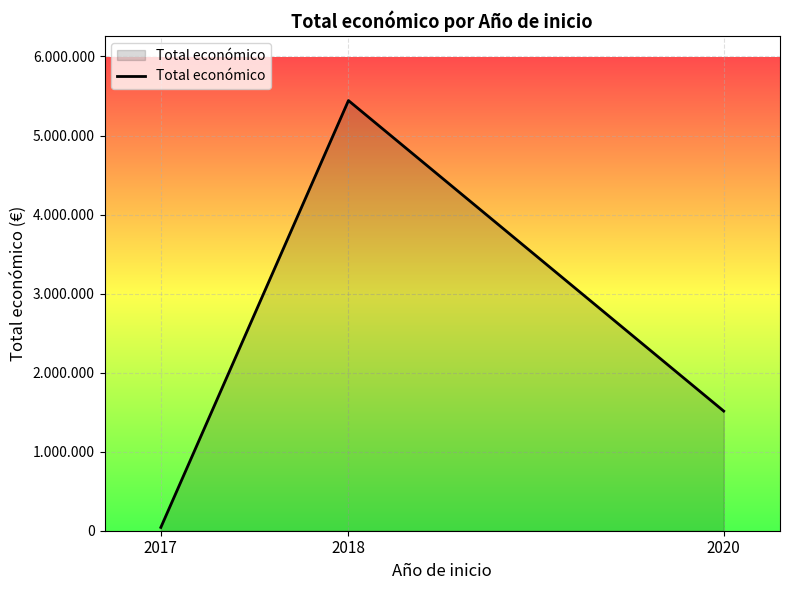

Does the chart have visible grid lines?

Yes